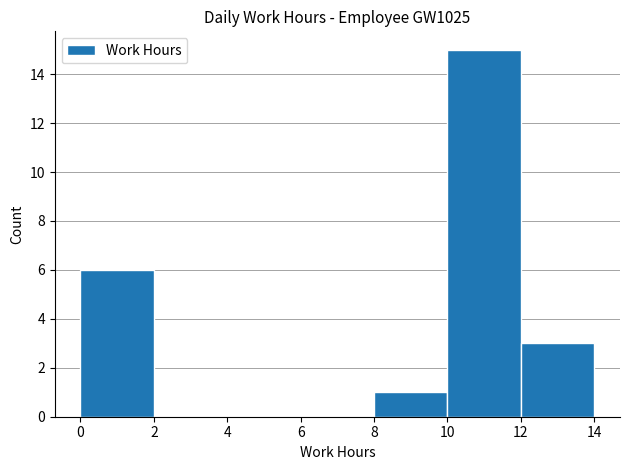

Reading left to right, transcribe this chart: for each bar, give the range it covers on the x-axis and its height. The values are not printed on the chart, so give them approximately, as read against the axis.

0 to 2: 6
2 to 4: 0
4 to 6: 0
6 to 8: 0
8 to 10: 1
10 to 12: 15
12 to 14: 3